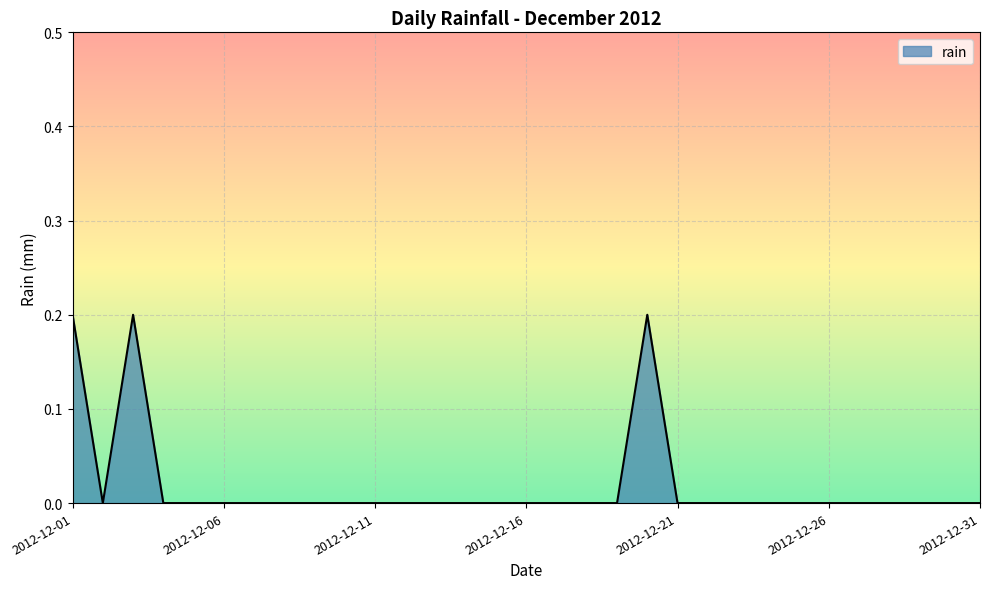

Reading left to right, extract all data points from this chart.

0.2	0.0	0.2	0.0	0.0	0.0	0.0	0.0	0.0	0.0	0.0	0.0	0.0	0.0	0.0	0.0	0.0	0.0	0.0	0.2	0.0	0.0	0.0	0.0	0.0	0.0	0.0	0.0	0.0	0.0	0.0